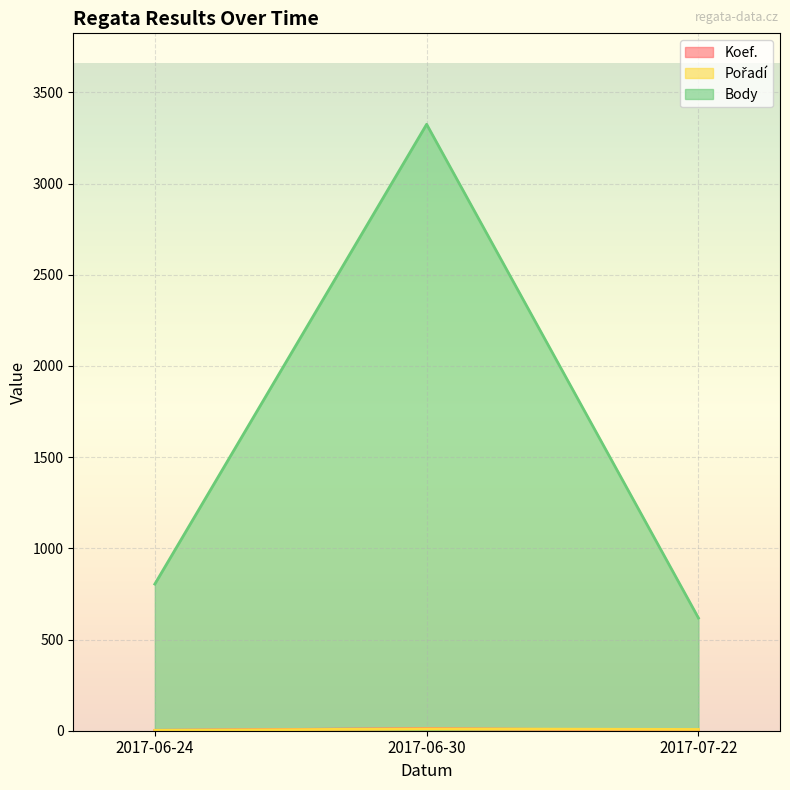

Which has a higher value, 2017-06-30 or 2017-06-24?

2017-06-30